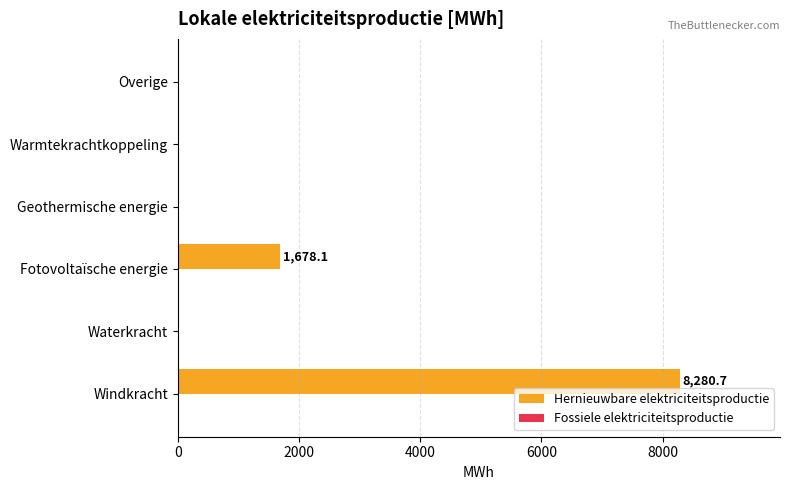

What is the greatest value displayed?

8280.7